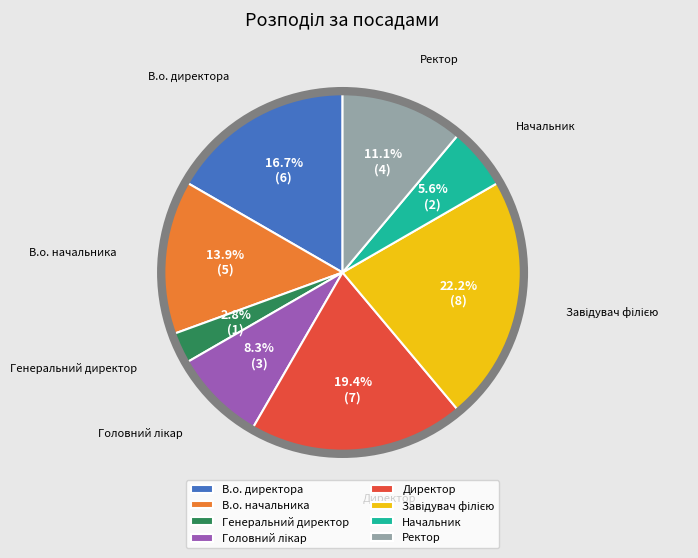

To the nearest percent, what portion does Ректор represent?

11%